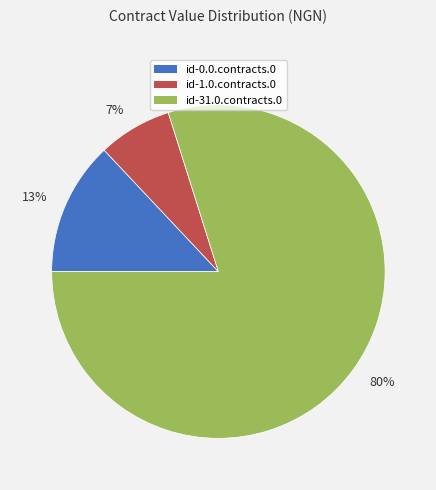

What is the smallest slice in the pie chart?

7%